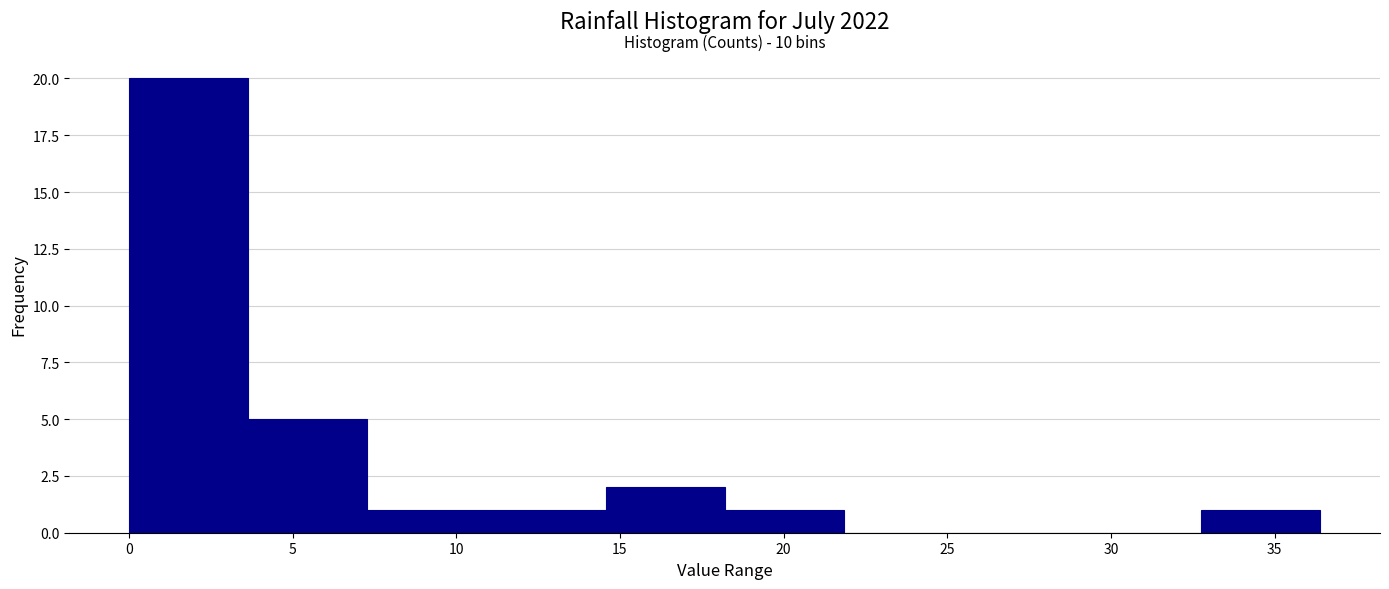

Over which range of the x-axis is the bar tallest?

0.0 to 3.5